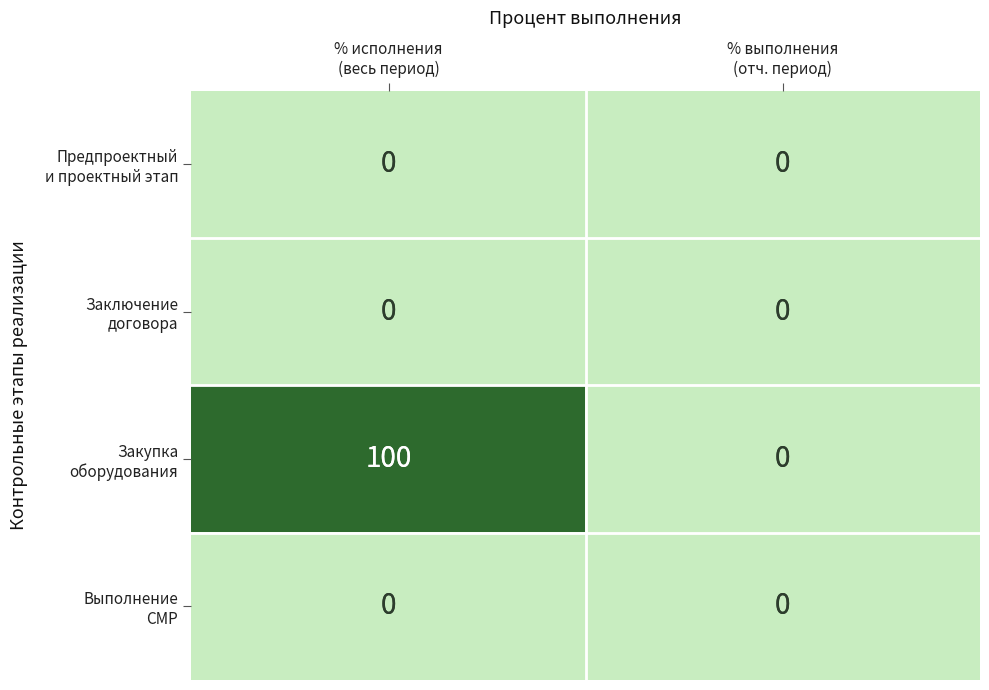

Count the number of categories in the chart.

2